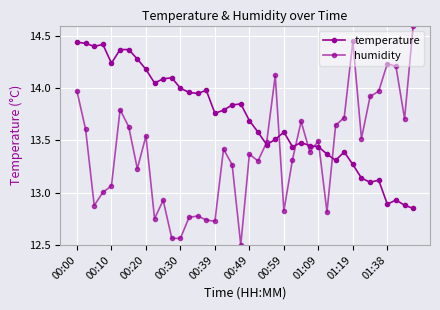

How many intersections are there between temperature and humidity?

7